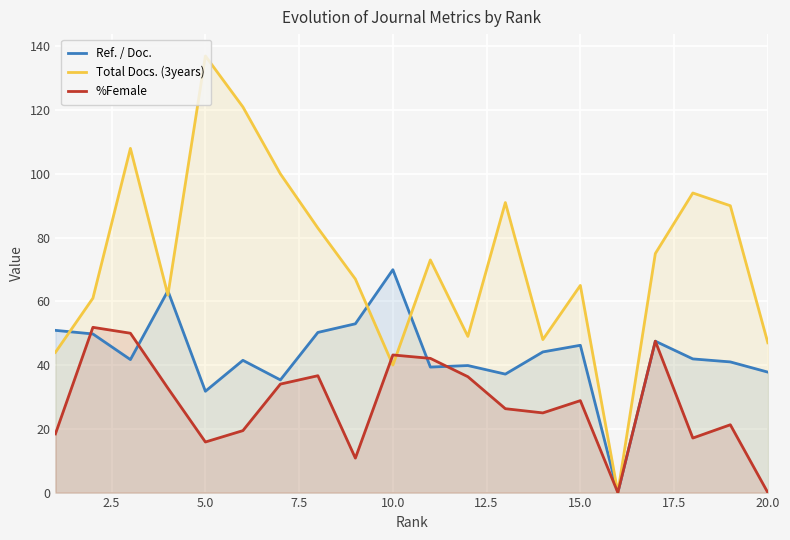

Reading left to right, list all the values displayed in this chart.

Ref. / Doc.: 50.9	49.8	41.7	63.3	31.8	41.5	35.4	50.2	53.0	69.9	39.4	39.9	37.2	44.1	46.2	0.0	47.5	41.9	41.0	37.8
Total Docs. (3years): 44.0	61.0	108.0	62.0	137.0	121.0	100.0	83.0	67.0	40.0	73.0	49.0	91.0	48.0	65.0	0.0	75.0	94.0	90.0	47.0
%Female: 18.4	51.9	50.0	32.8	15.9	19.4	34.0	36.7	10.8	43.2	42.1	36.4	26.3	25.0	28.9	0.0	47.5	17.1	21.3	0.0